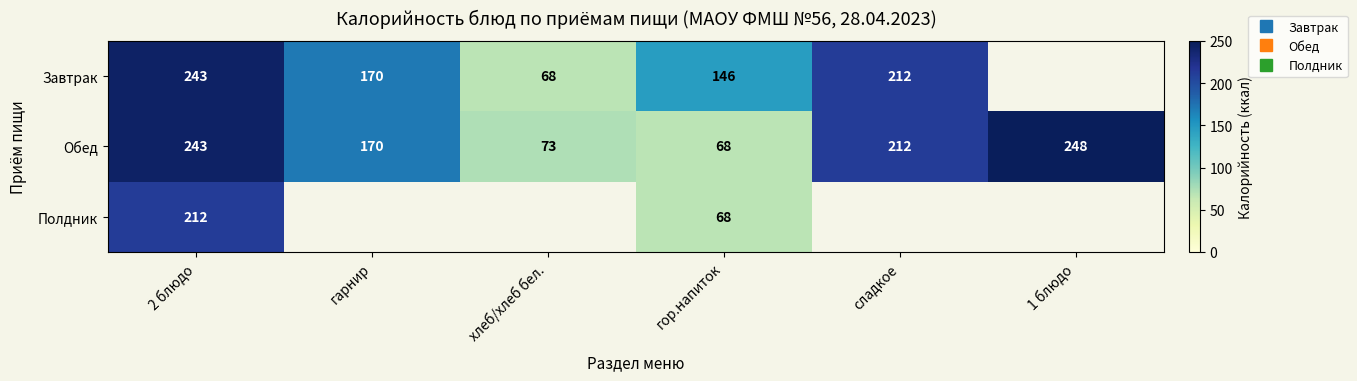

At which label is Обед closest to 158?

гарнир